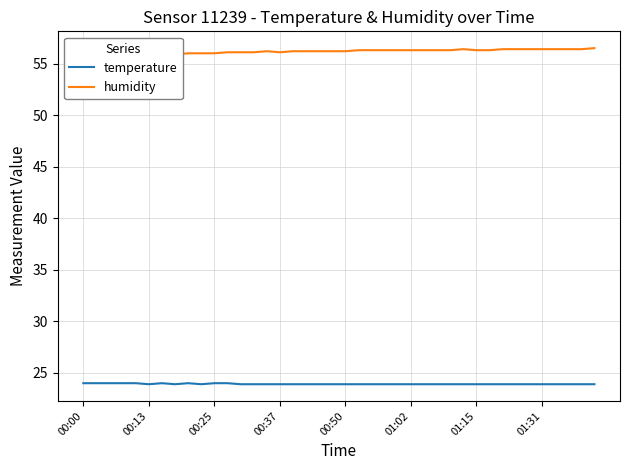

How many lines are shown in the chart?

2